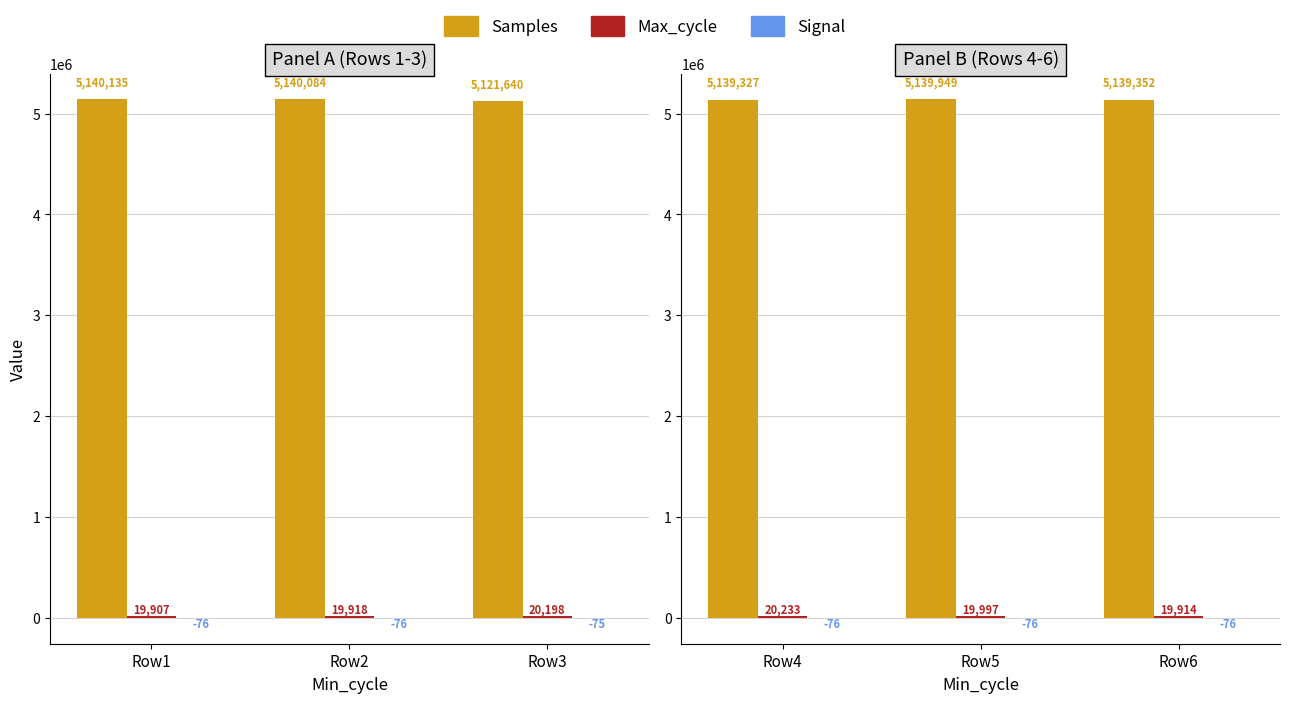

What are all the series names shown in the legend?

Samples, Max_cycle, Signal